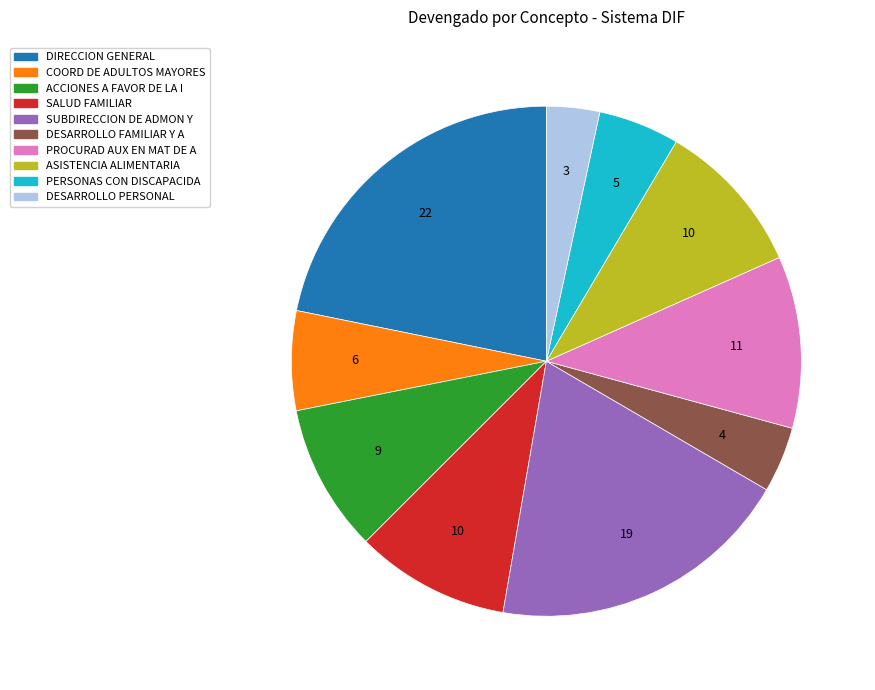

True or false: DIRECCION GENERAL accounts for 11% of the total.

False